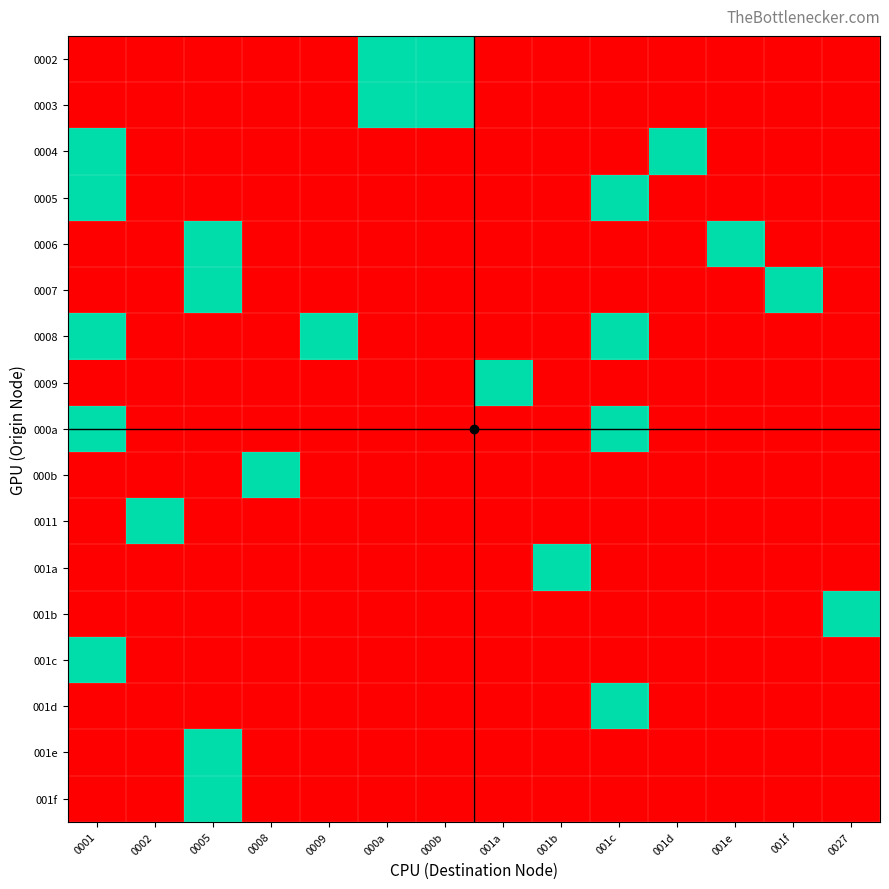

How many data points does each series have?

14